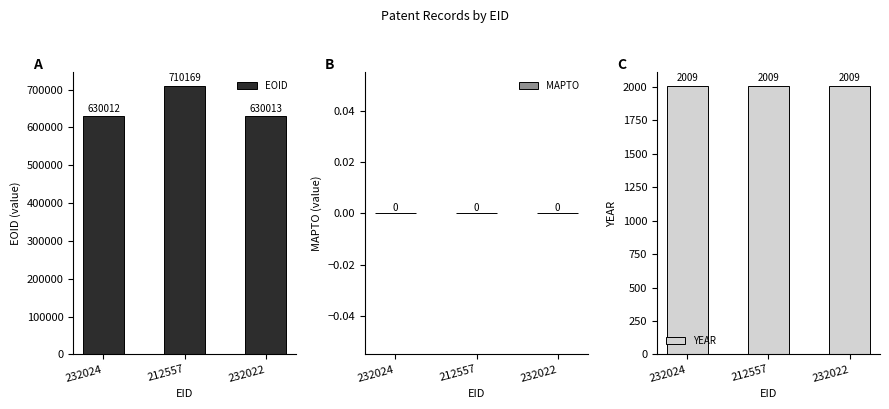

Is it true that EOID equals 630012 at 232024?

True